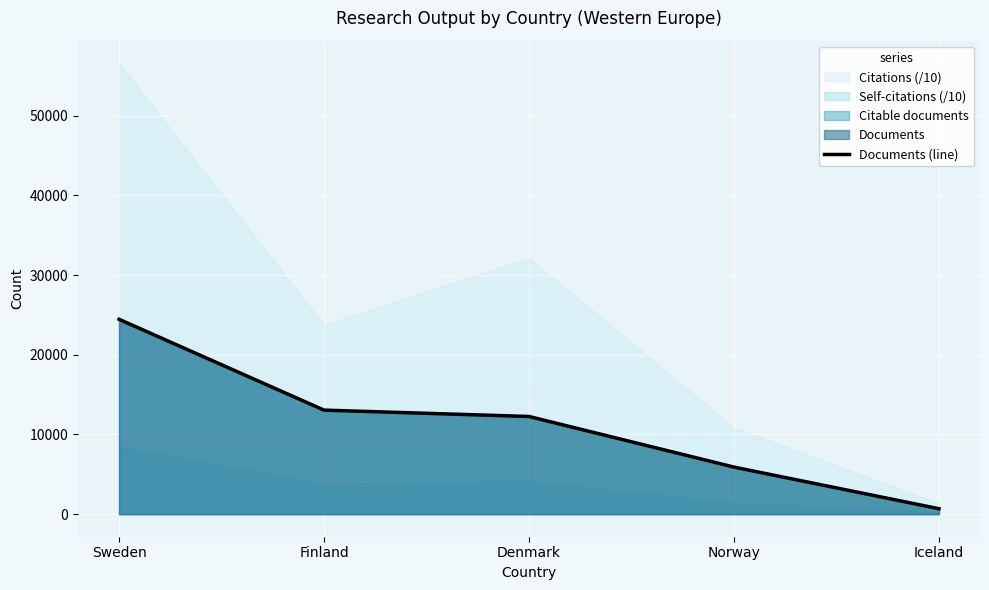

Reading right to left, extract all data points from this chart.

683	5905	12257	13056	24452